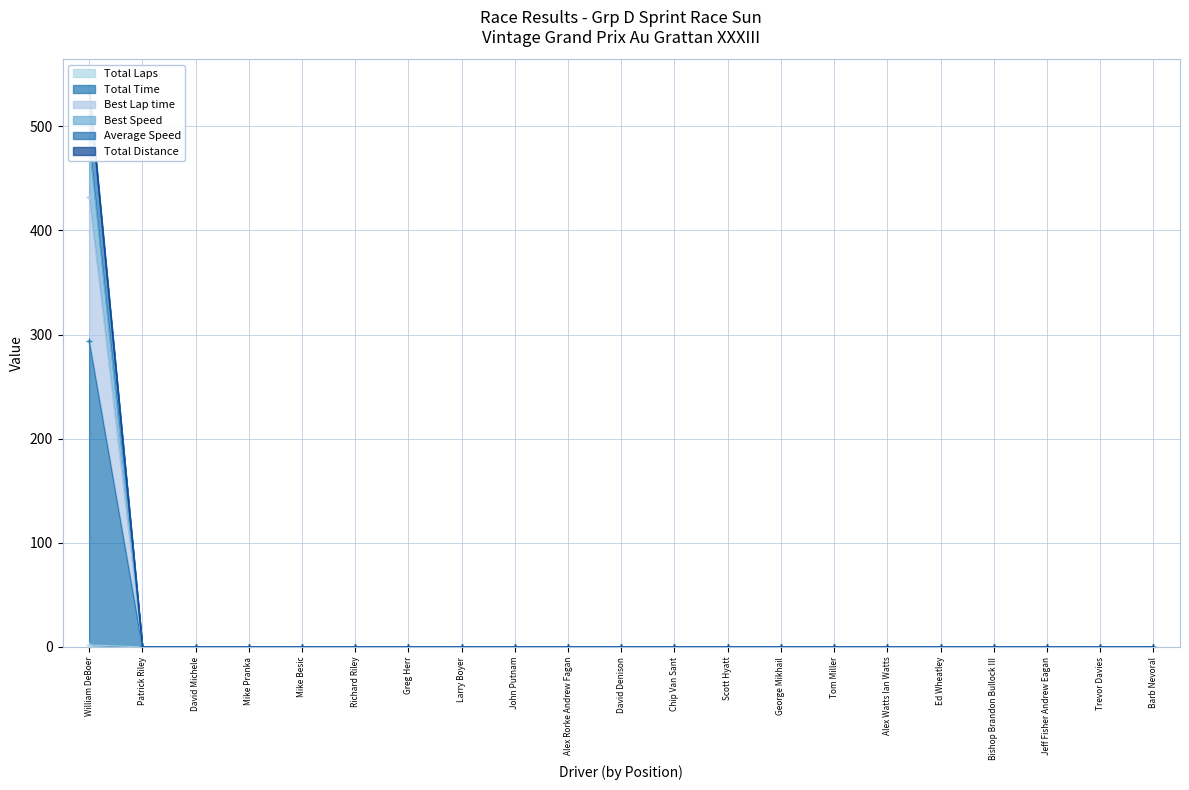

True or false: Best Lap time has a value of 0.0 at Alex Rorke Andrew Fagan.

True